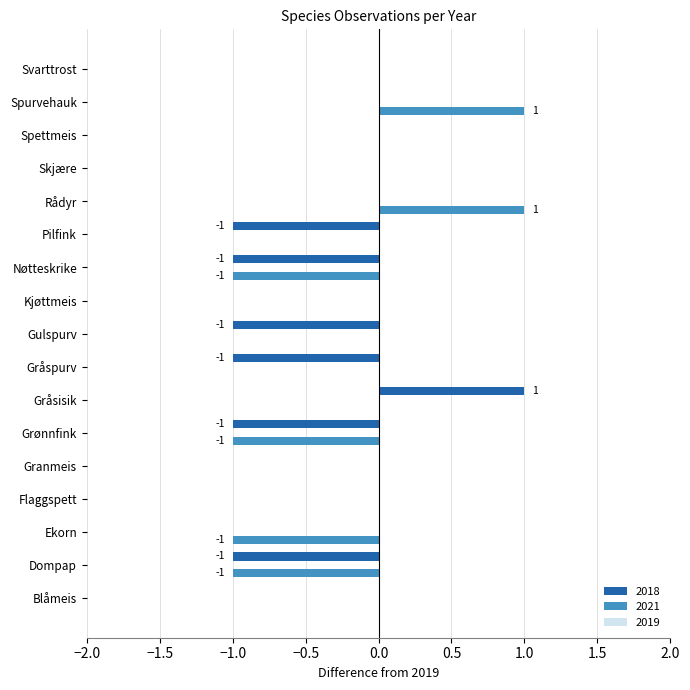

Which series has the largest total across all categories?

2021